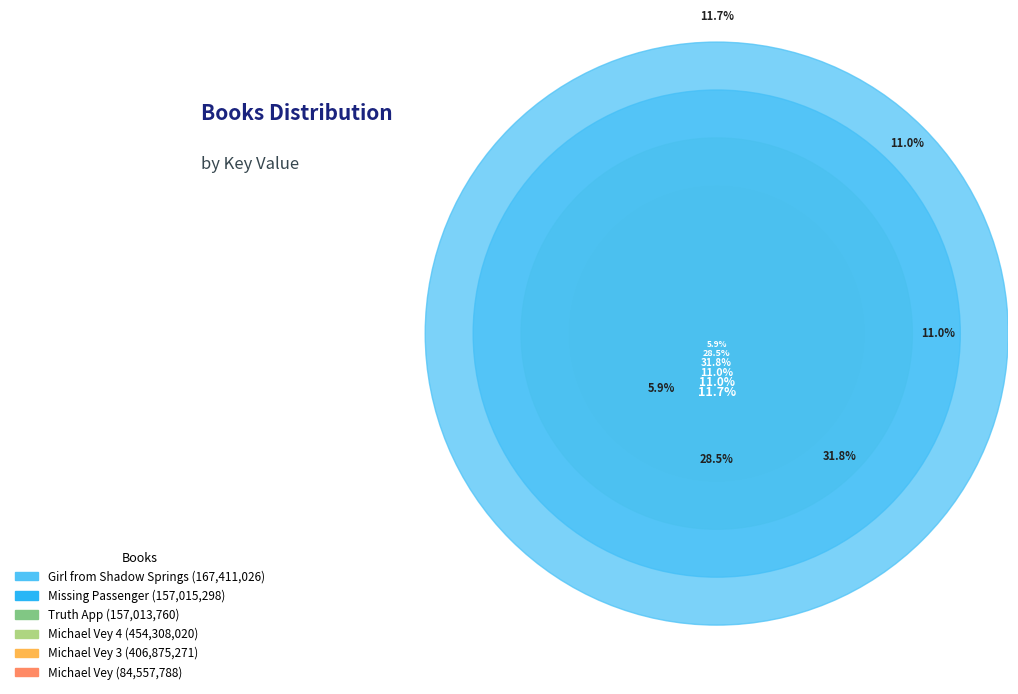

Combined, what portion of the pie is Michael Vey 3 and Michael Vey?

34.4%